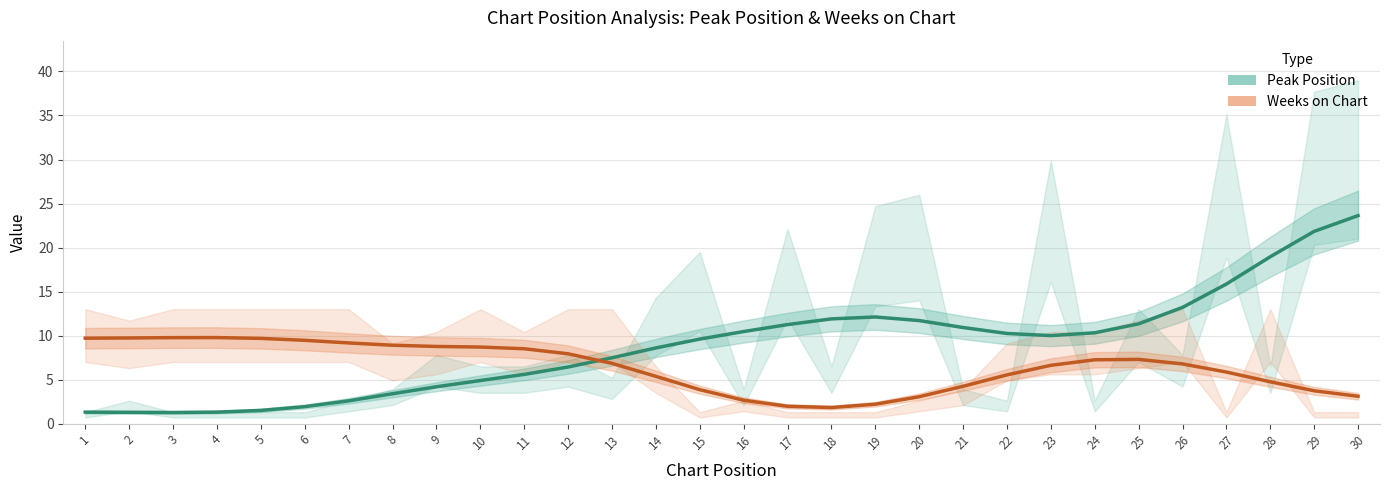

At which category is the sum across all series the highest?

30